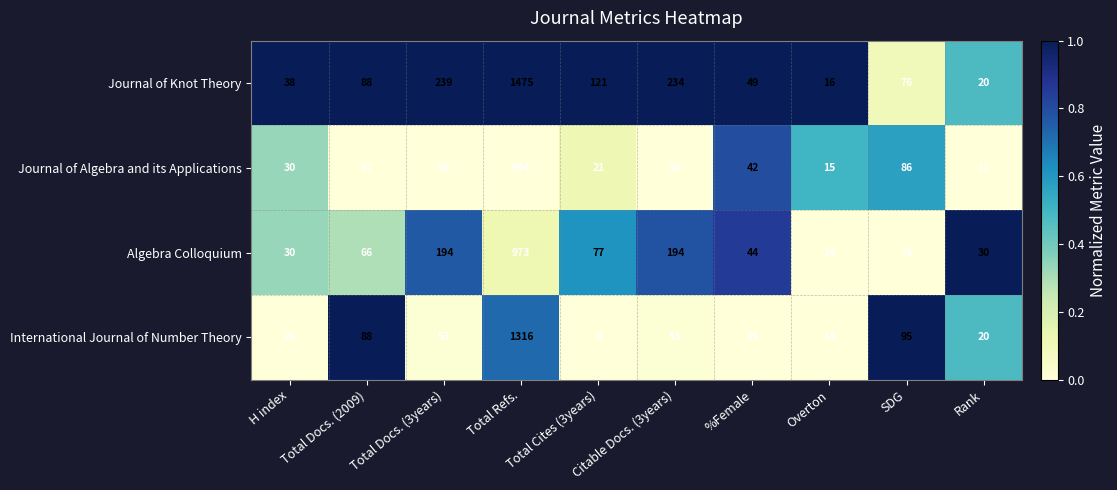

List the series in order of their peak value, lowest first.

Journal of Algebra and its Applications, Algebra Colloquium, International Journal of Number Theory, Journal of Knot Theory